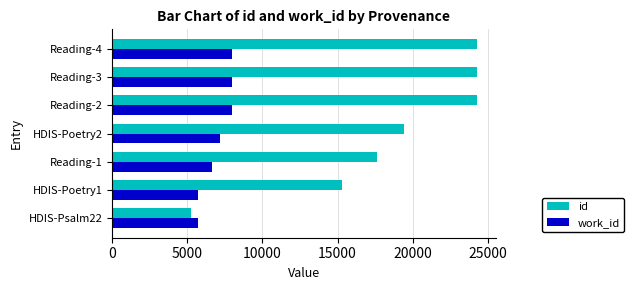

Between HDIS-Psalm22 and Reading-4, which series saw the biggest shift?

id